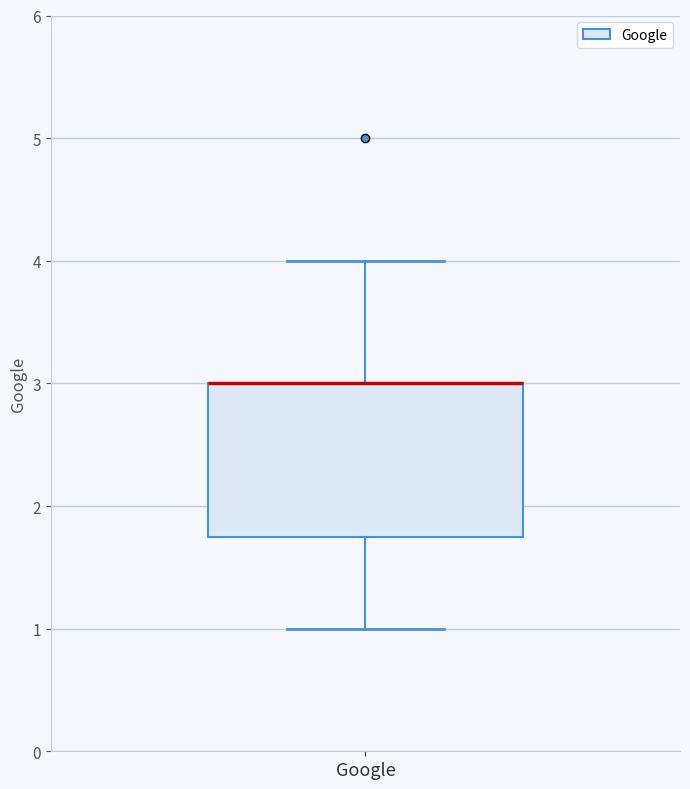

Transcribe this box plot: give where the median line is, the range the box spans, and where the two whiskers end, as read against the y-axis. The values are not printed on the chart, so give them approximately, as read against the axis.

median 3.0 (drawn on the box's upper edge), box 1.8 to 3.0, whiskers 1.0 to 4.0